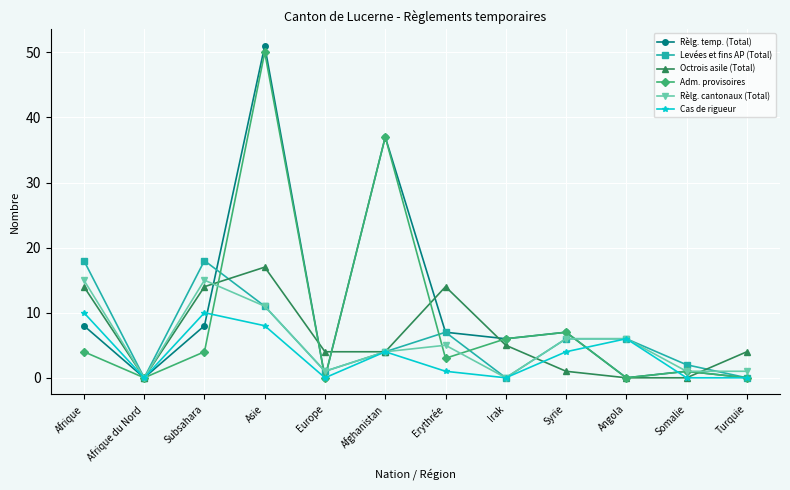

Which series has the largest total across all categories?

Rèlg. temp. (Total)